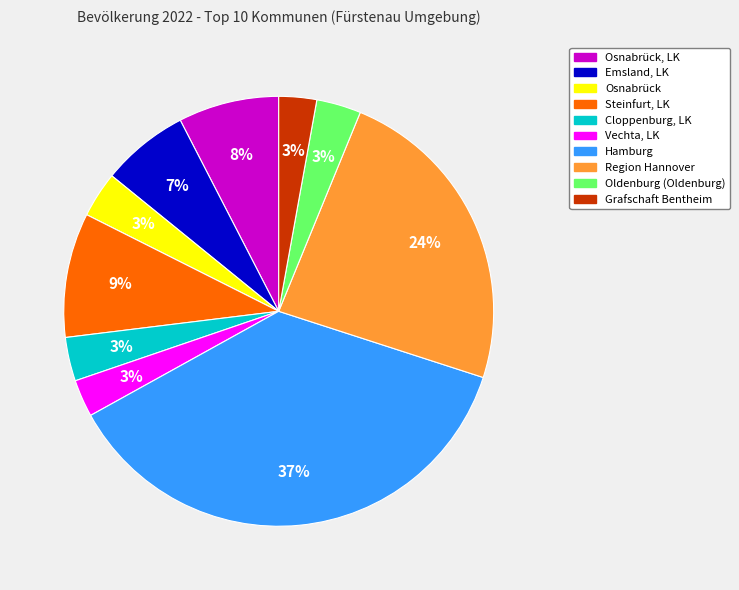

To the nearest percent, what is the difference between the largest and smallest slice percentages?

34%